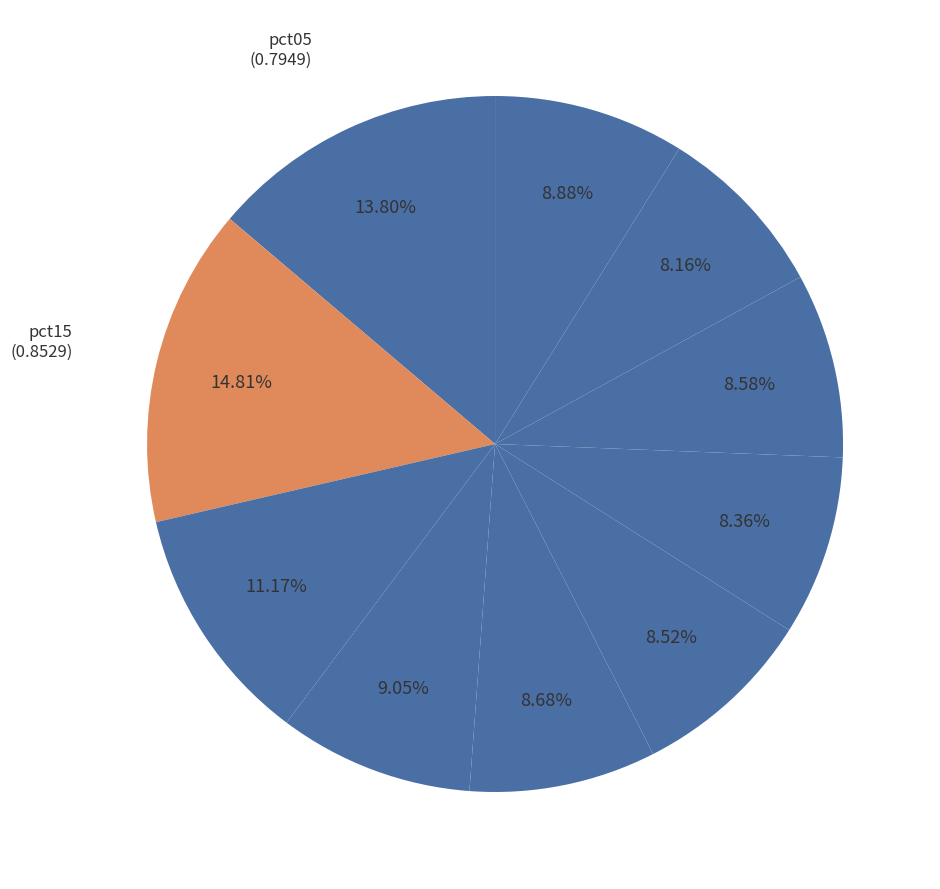

To the nearest percent, what is the difference between the largest and smallest slice percentages?

7%